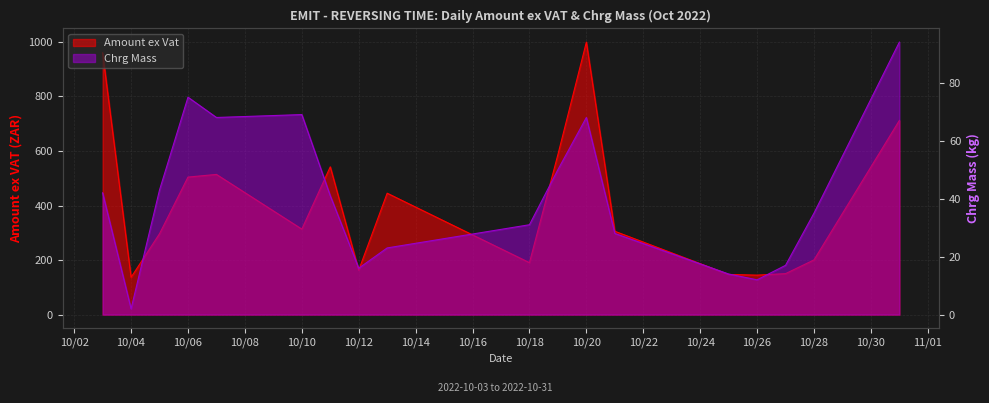

What is the sum of the Amount ex Vat values at 10/10 and 10/12?

476.6